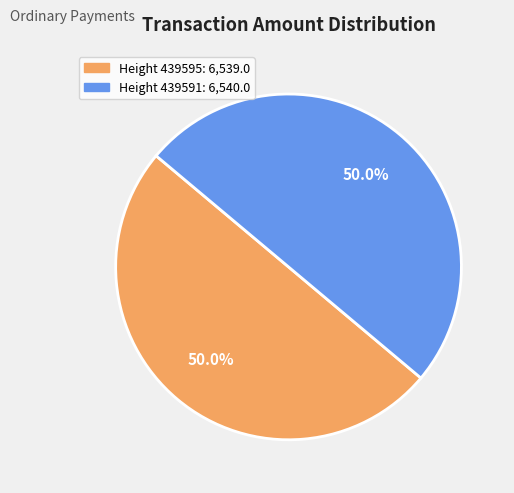

How many segments does this pie chart have?

2